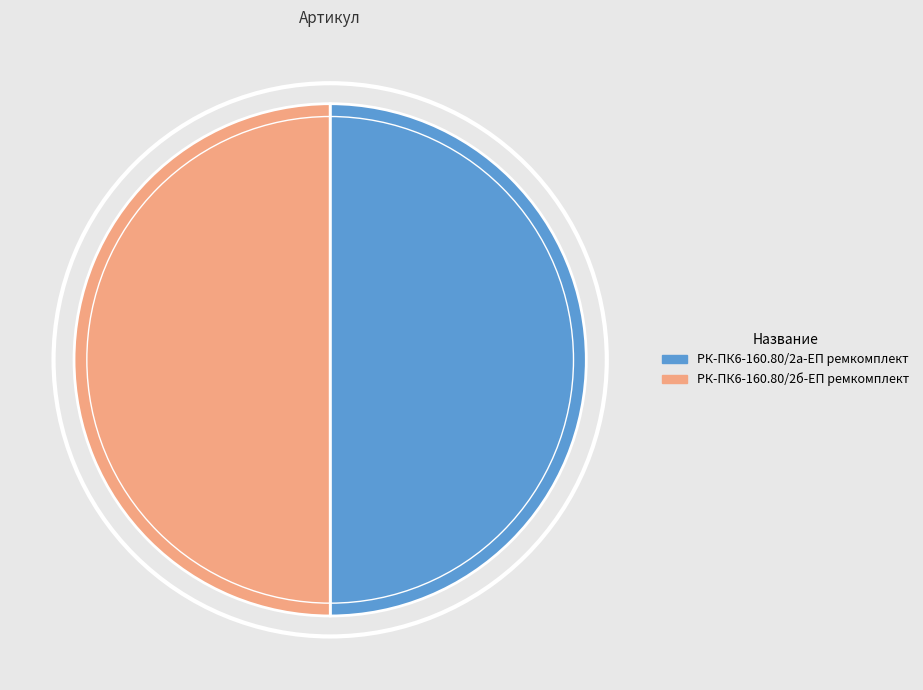

Is the sum of РК-ПК6-160.80/2а-ЕП ремкомплект and РК-ПК6-160.80/2б-ЕП ремкомплект greater than half?

Yes